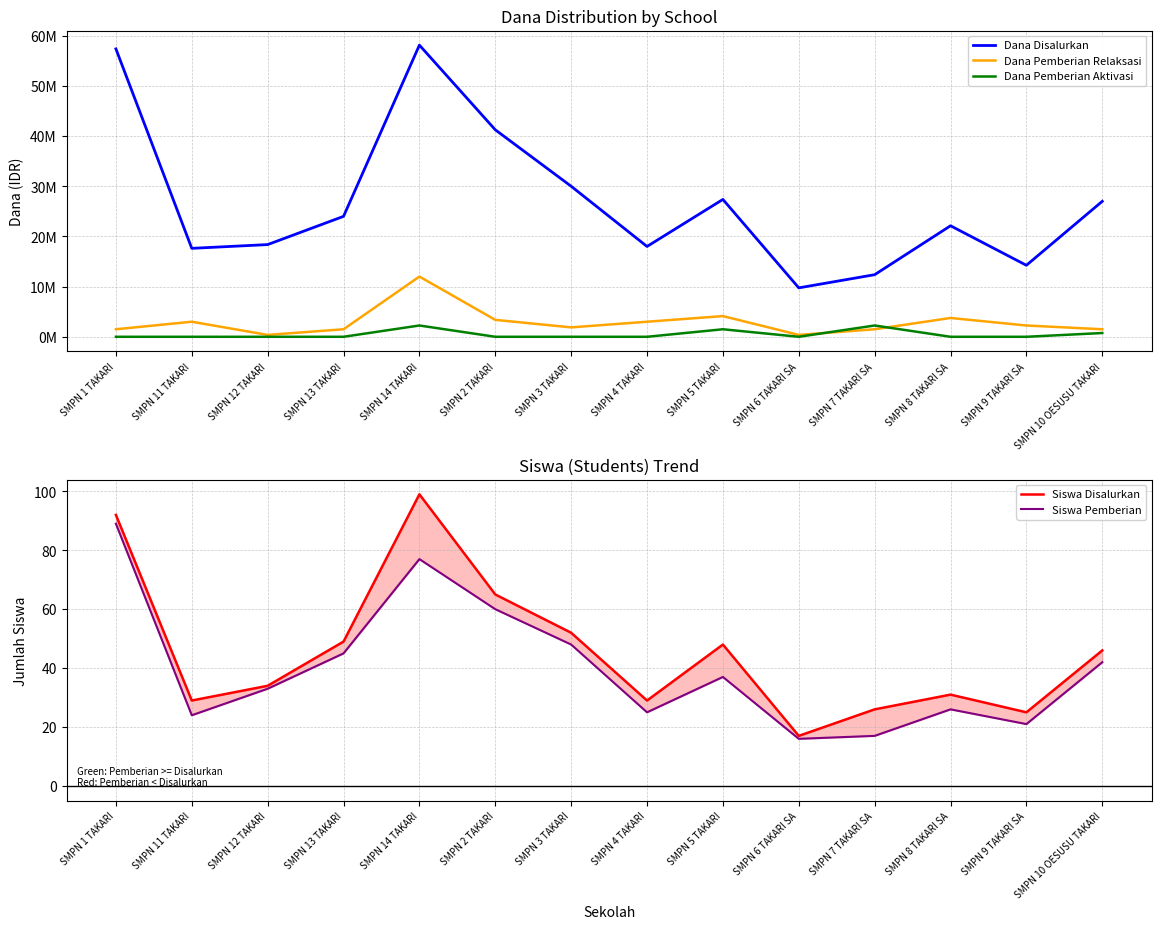

What are all the series names shown in the legend?

Dana Disalurkan, Dana Pemberian Relaksasi, Dana Pemberian Aktivasi, Siswa Disalurkan, Siswa Pemberian